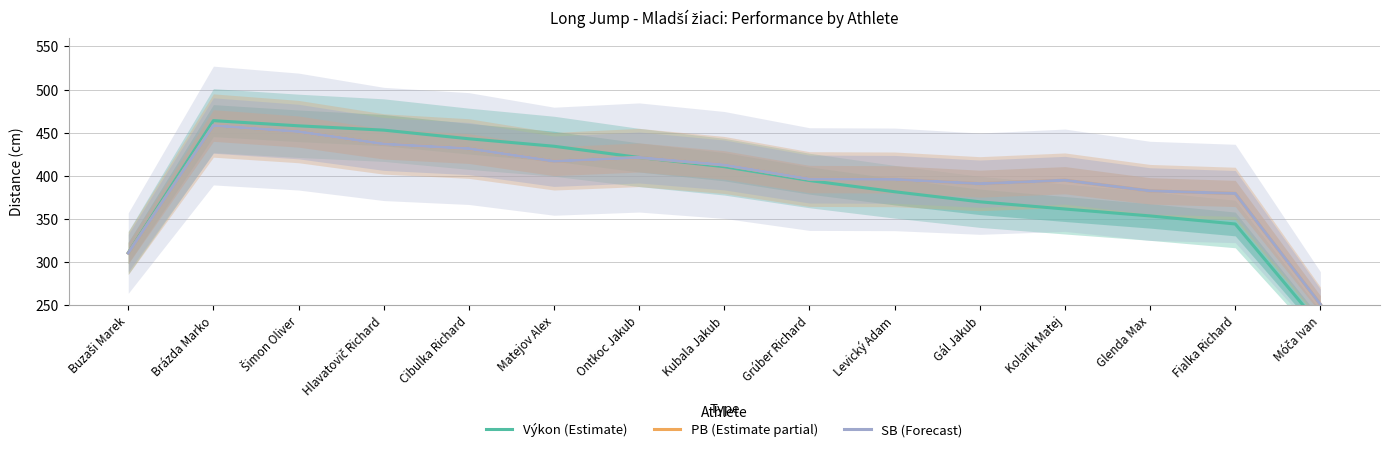

The PB (Estimate partial) series shows 431.7 at Cibulka Richard. True or false?

True